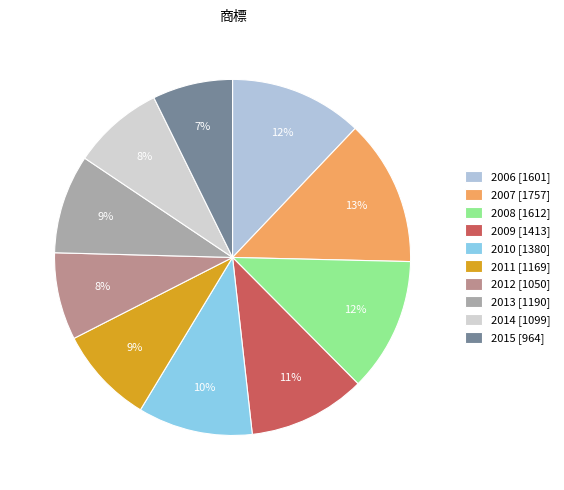

Which slice is the smallest?

2015